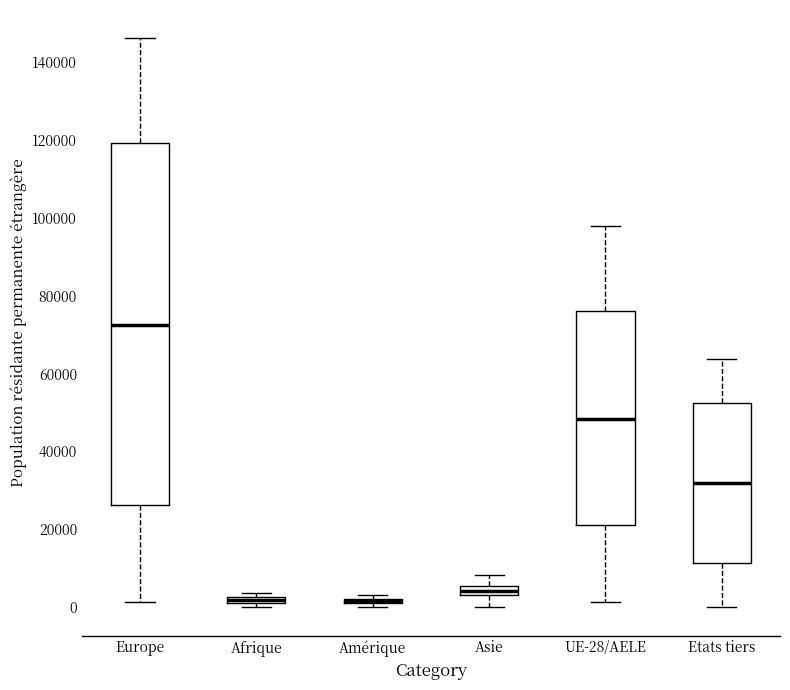

Which box is the tallest, from its lower edge to its upper edge?

Europe